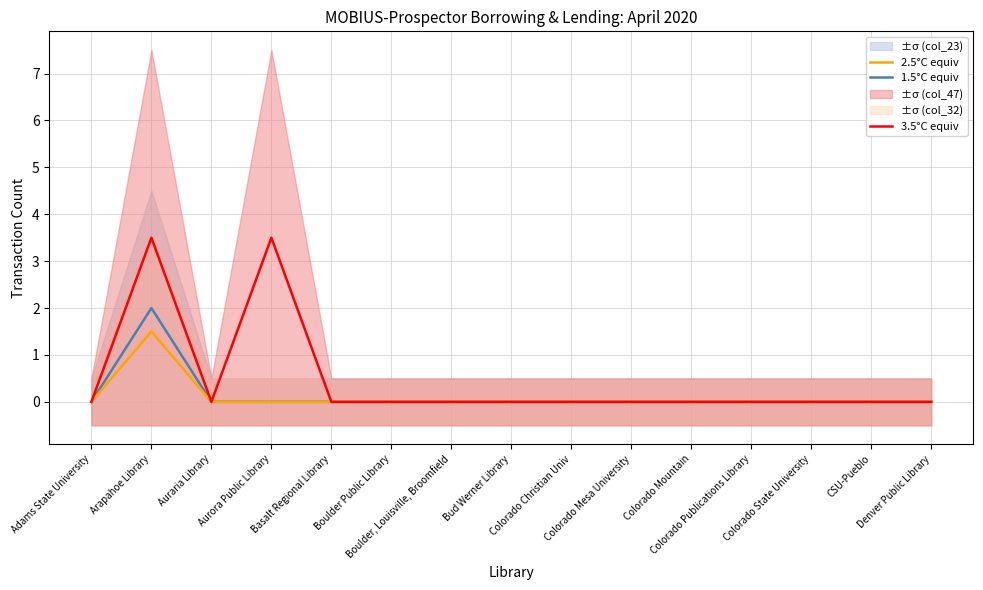

Which category has the lowest value in the 2.5°C equiv series?

Adams State University